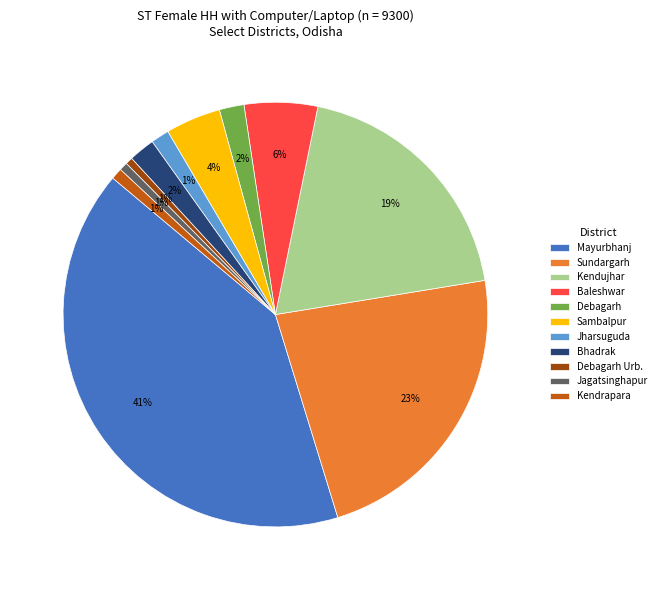

Does Debagarh account for over 50% of the chart?

No